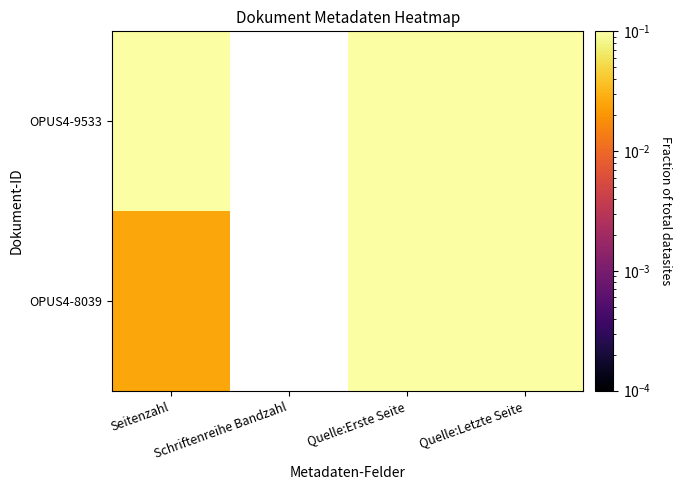

Where is OPUS4-8039 nearest to the value 0?

Seitenzahl